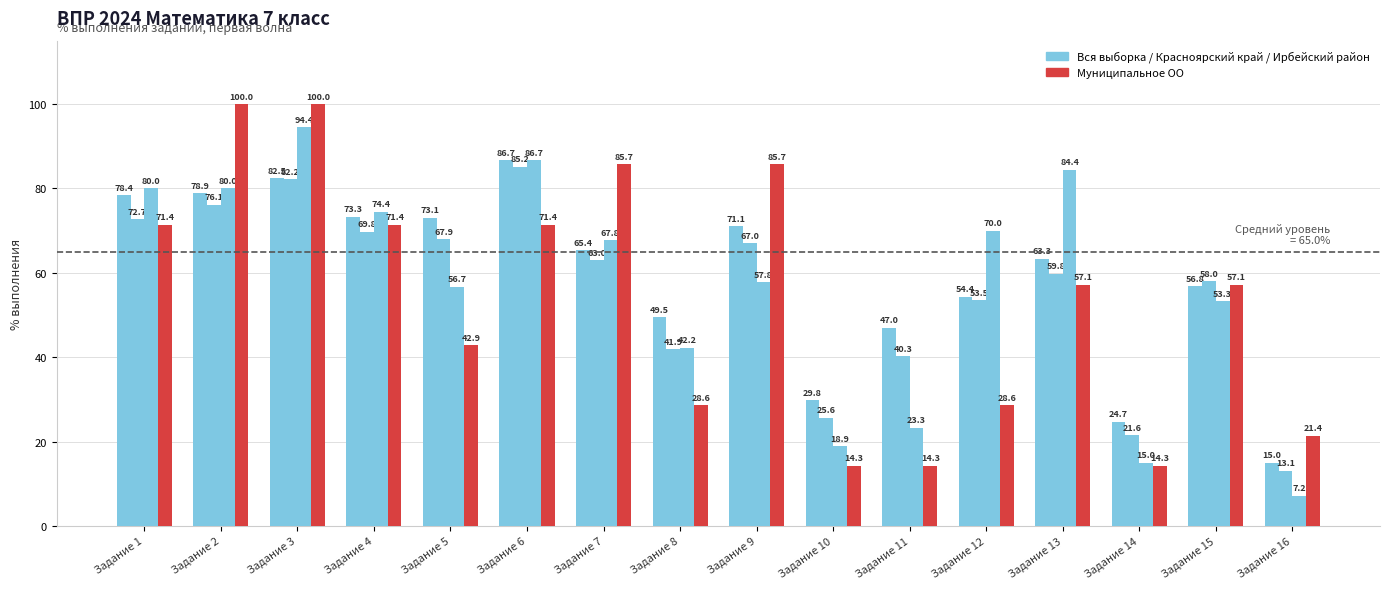

Count the number of categories in the chart.

16